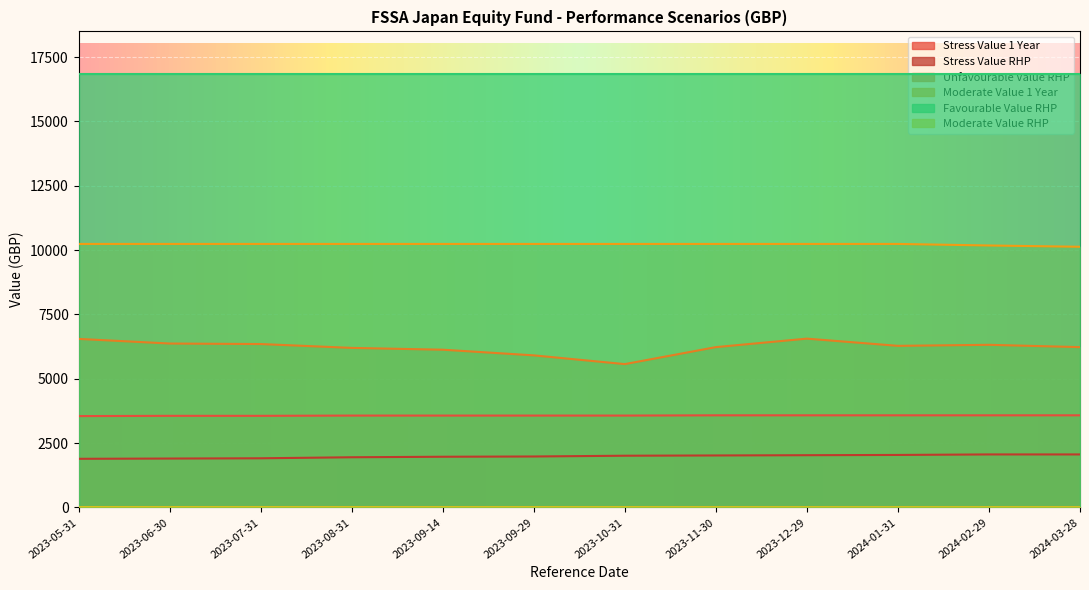

What is the sum of the Moderate Value 1 Year values at 2023-12-29 and 2023-08-31?

20480.0